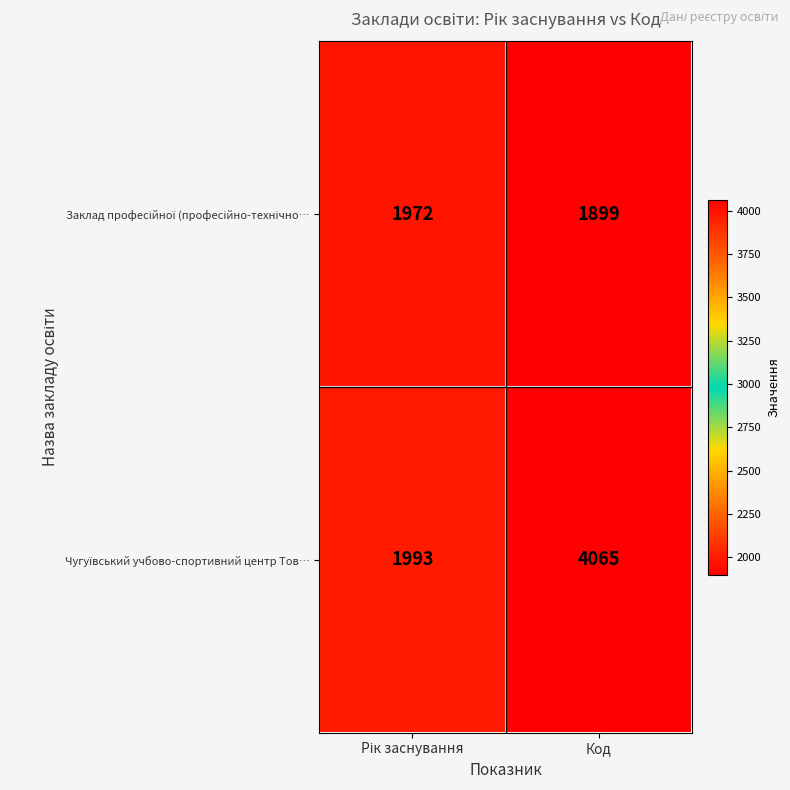

What is the spread (max minus min) of values at Код?

2166